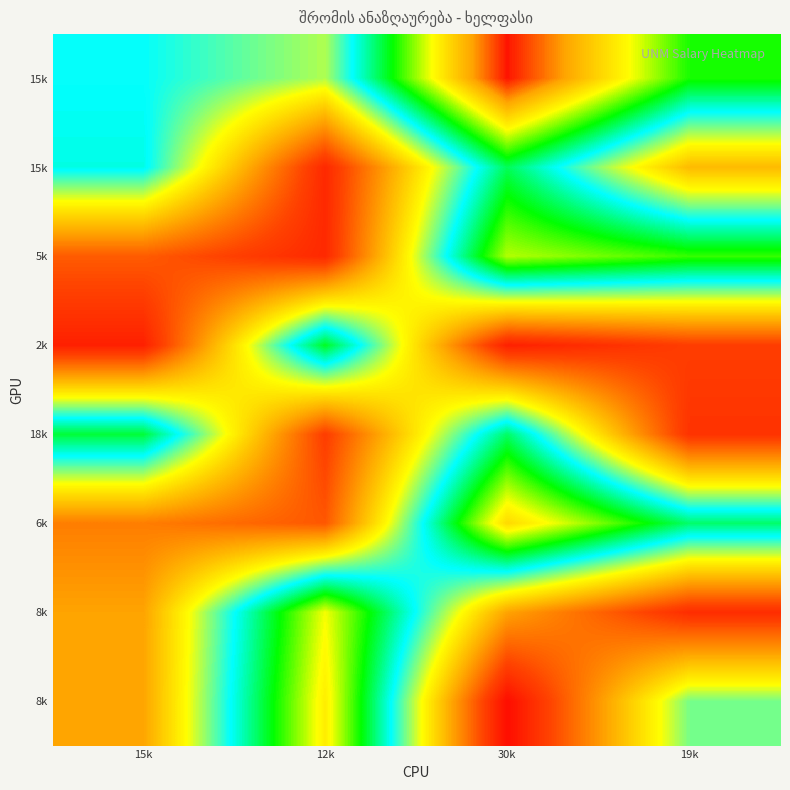

At which category is the sum across all series the highest?

30k